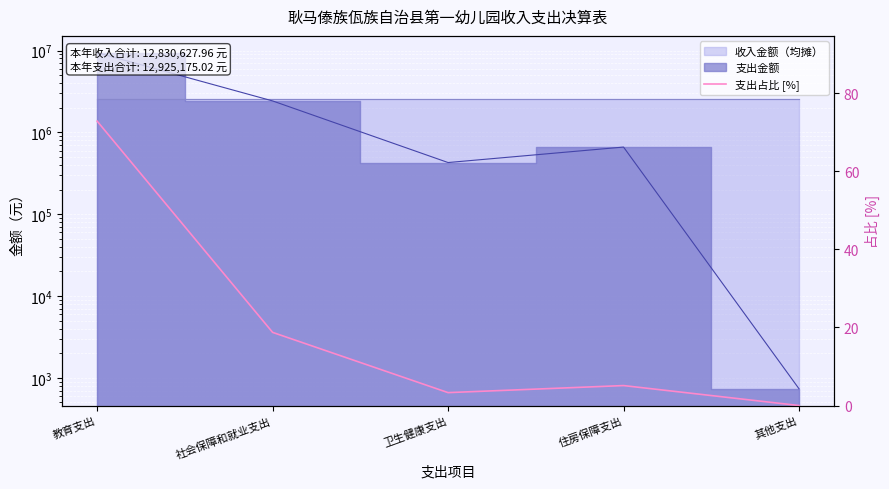

Reading left to right, transcribe all the data shown in this chart.

教育支出=72.8	社会保障和就业支出=18.7	卫生健康支出=3.3	住房保障支出=5.1	其他支出=0.0